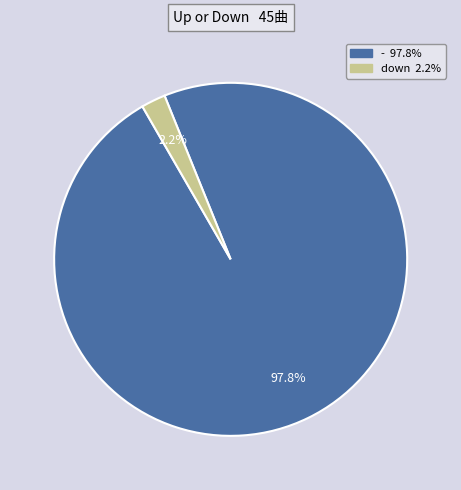

Does any single category account for the majority?

Yes